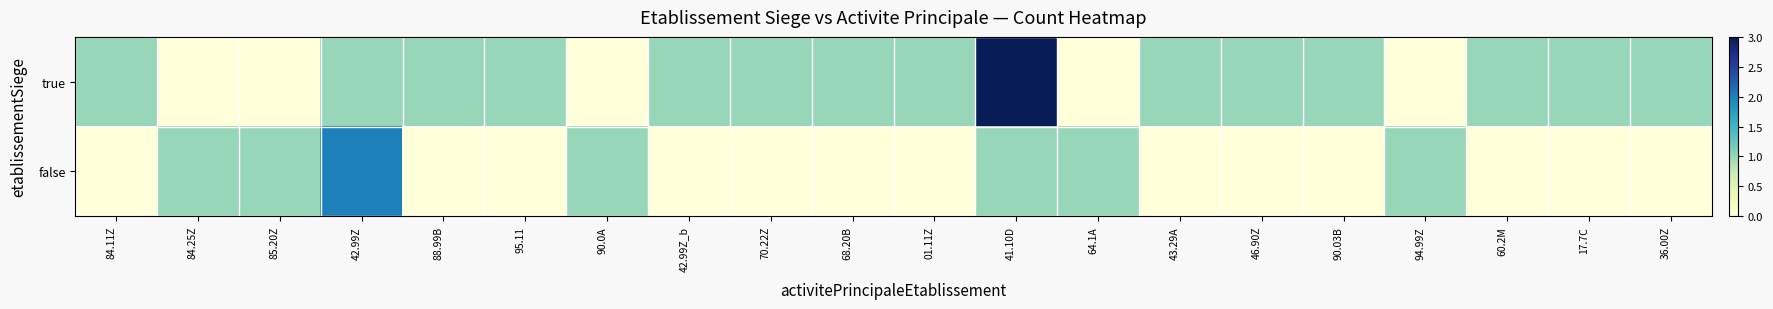

Rank the series by their maximum value, from lowest to highest.

false, true